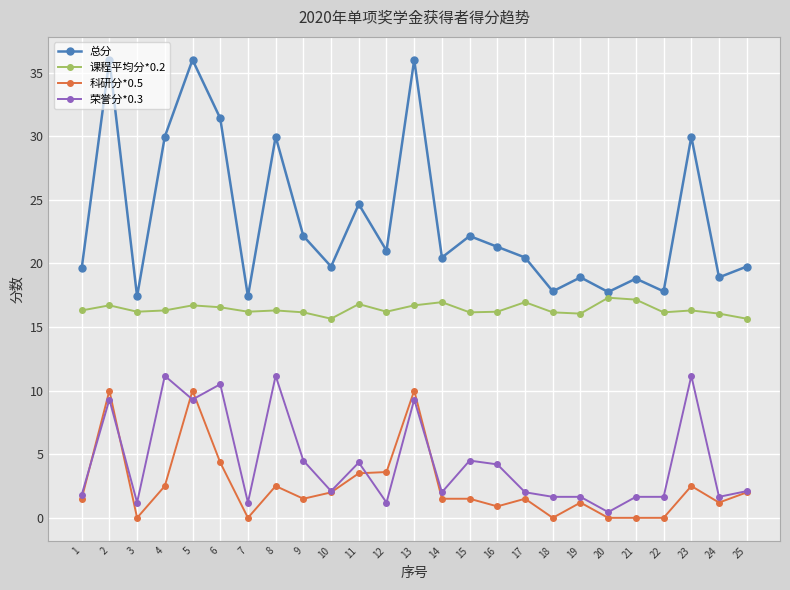

Which series has the largest range (max minus min)?

总分